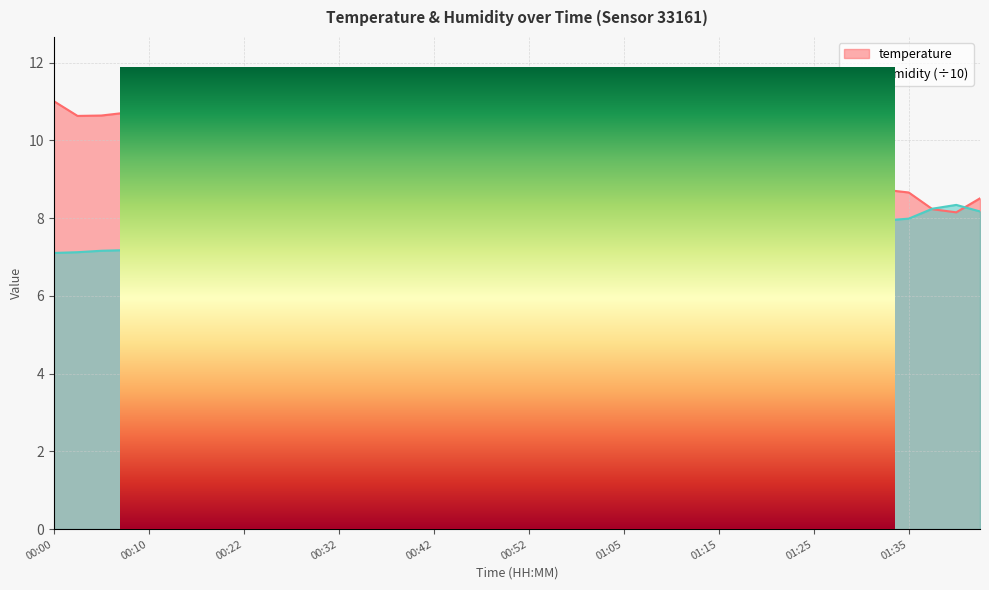

How many series are shown in this chart?

2